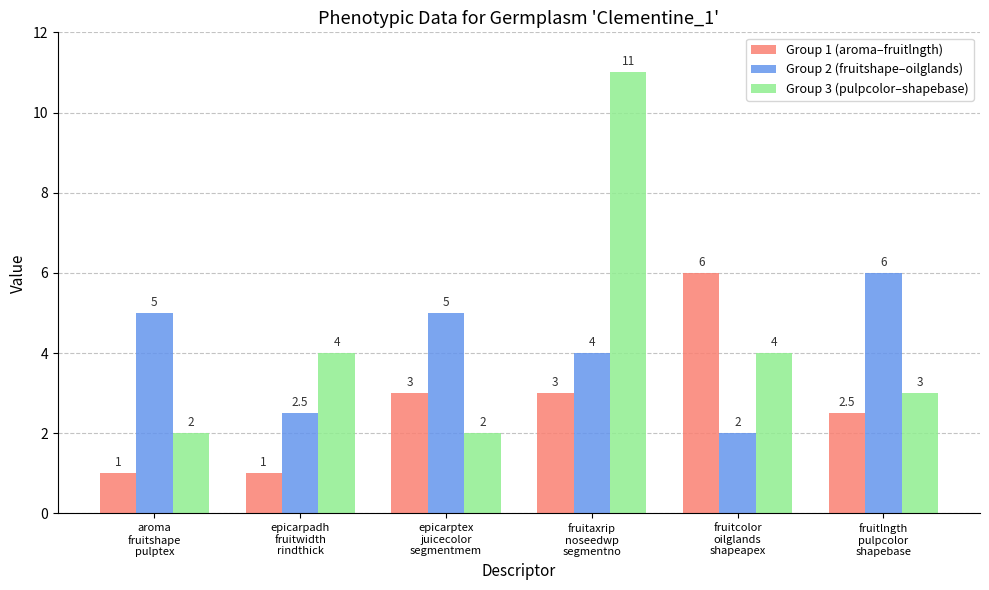

Does the chart contain any negative values?

No